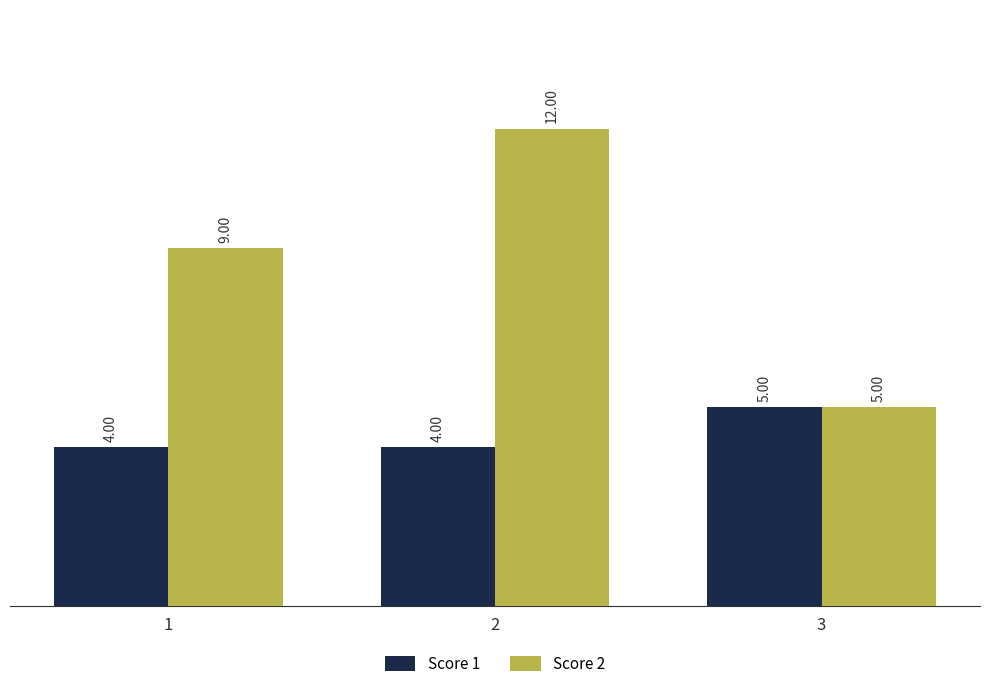

Count the Score 1 values in the range 4 to 5.

3